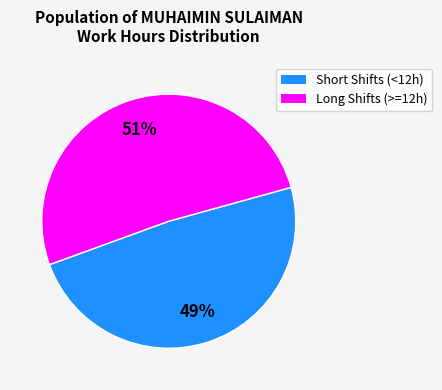

Combined, do Long Shifts (>=12h) and Short Shifts (<12h) account for over 50%?

Yes